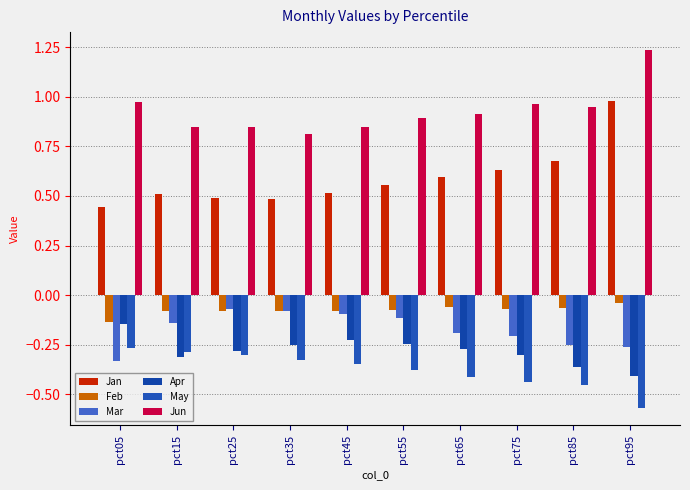

Rank the series by their maximum value, from lowest to highest.

May, Apr, Mar, Feb, Jan, Jun